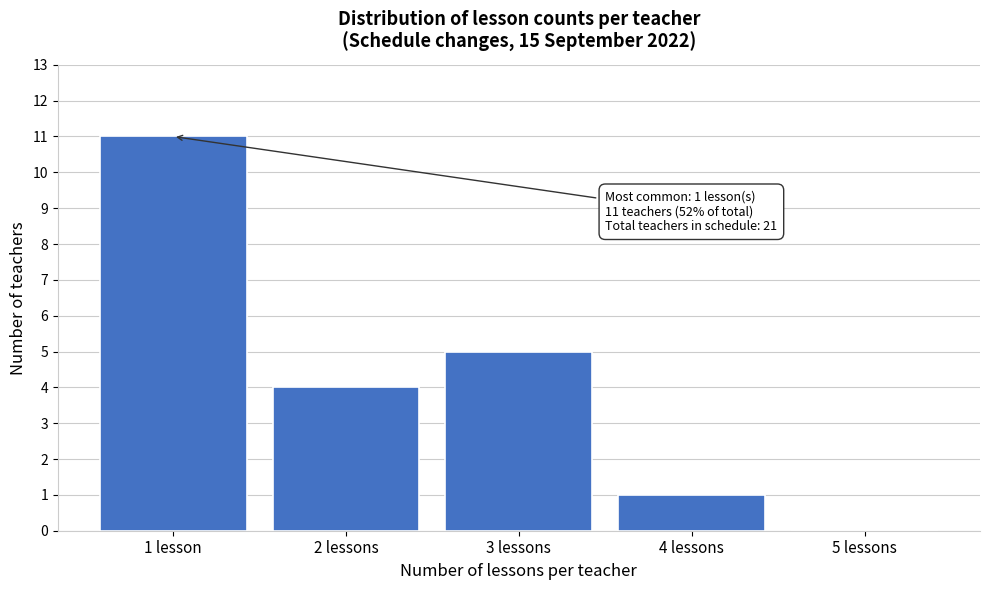

Reading left to right, list all the values displayed in this chart.

1 lesson=11	2 lessons=4	3 lessons=5	4 lessons=1	5 lessons=0